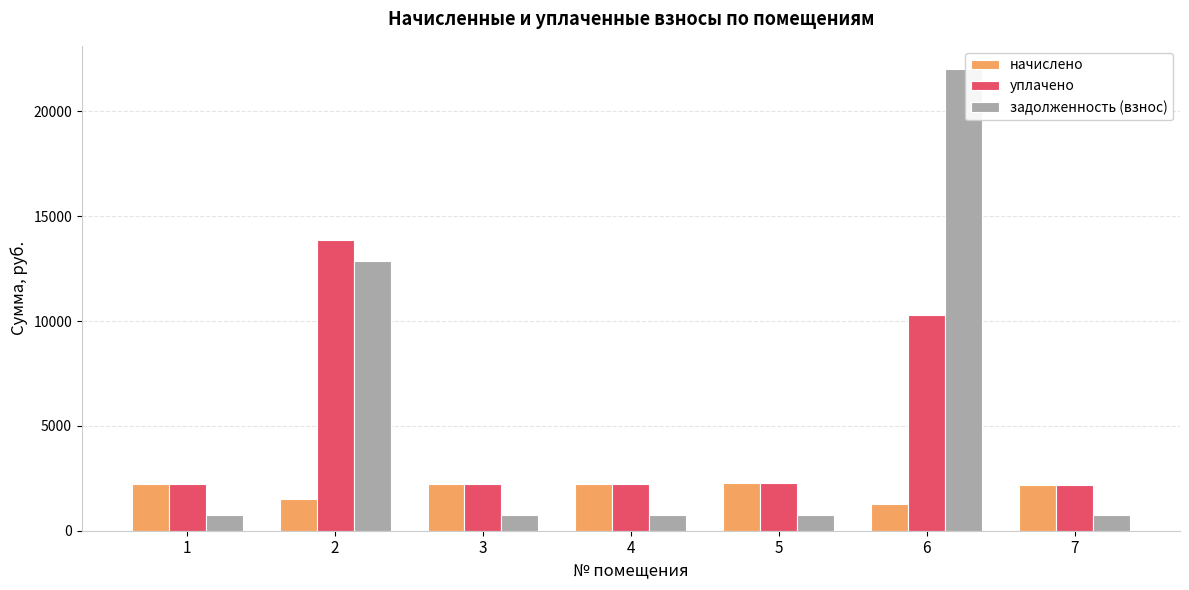

The начислено series shows 616.5 at 2. True or false?

False